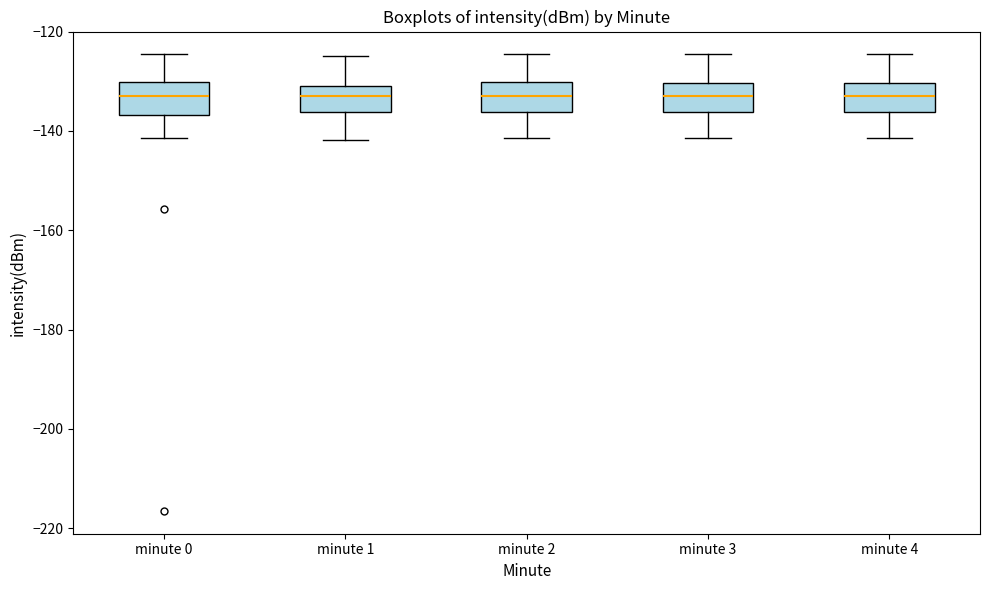

Where does the median line of the box for minute 3 sit on the y-axis? The values are not printed on the chart, so give them approximately, as read against the axis.

-132